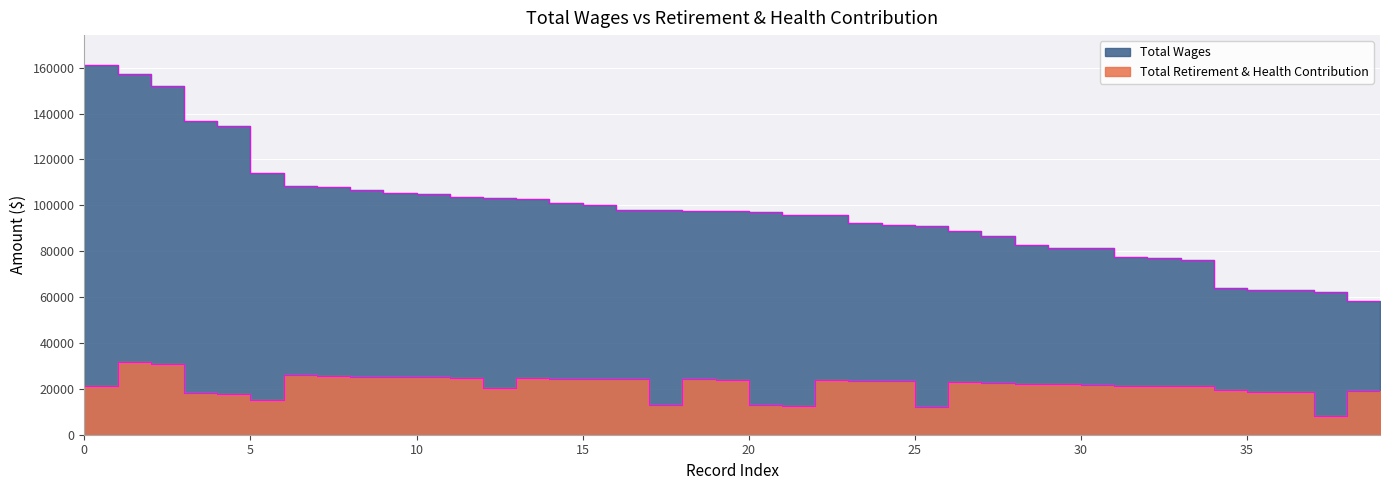

How many lines are shown in the chart?

2